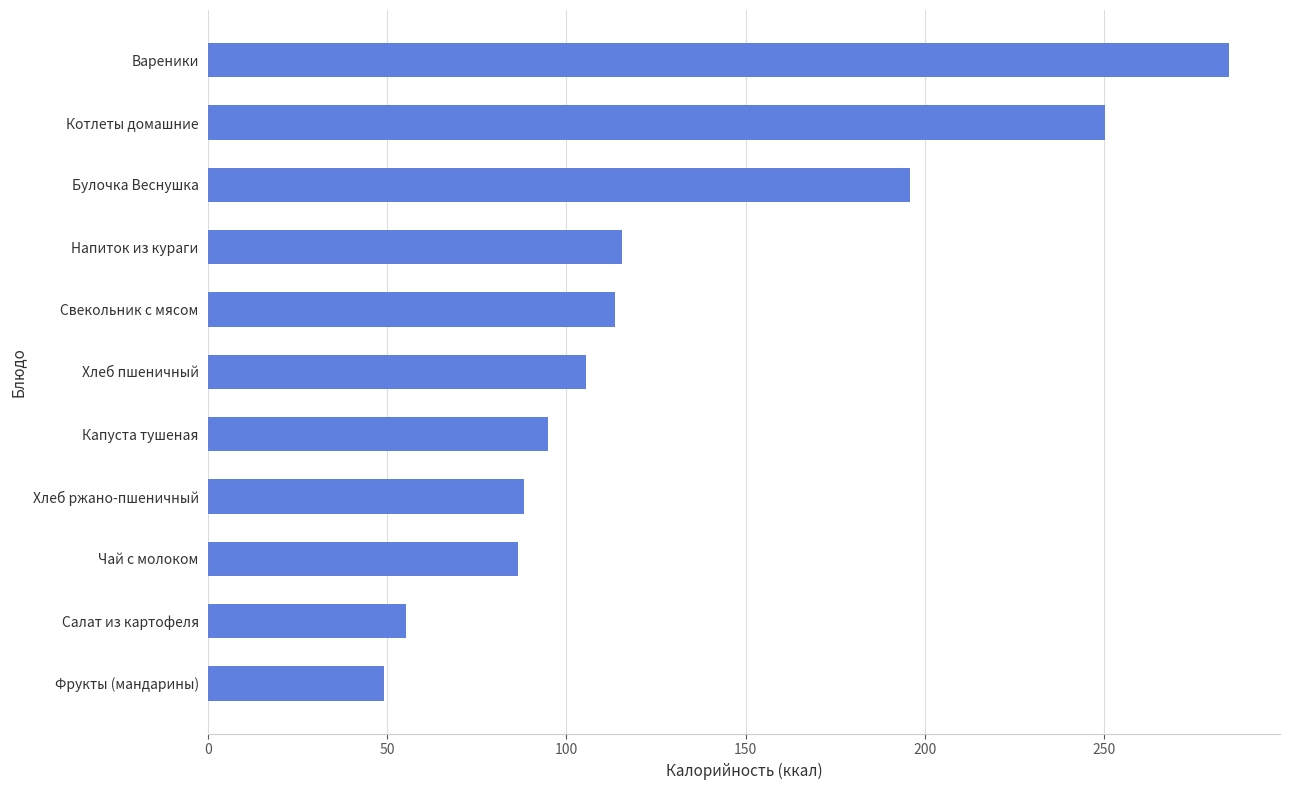

Where is the data nearest to the value 167?

Булочка Веснушка